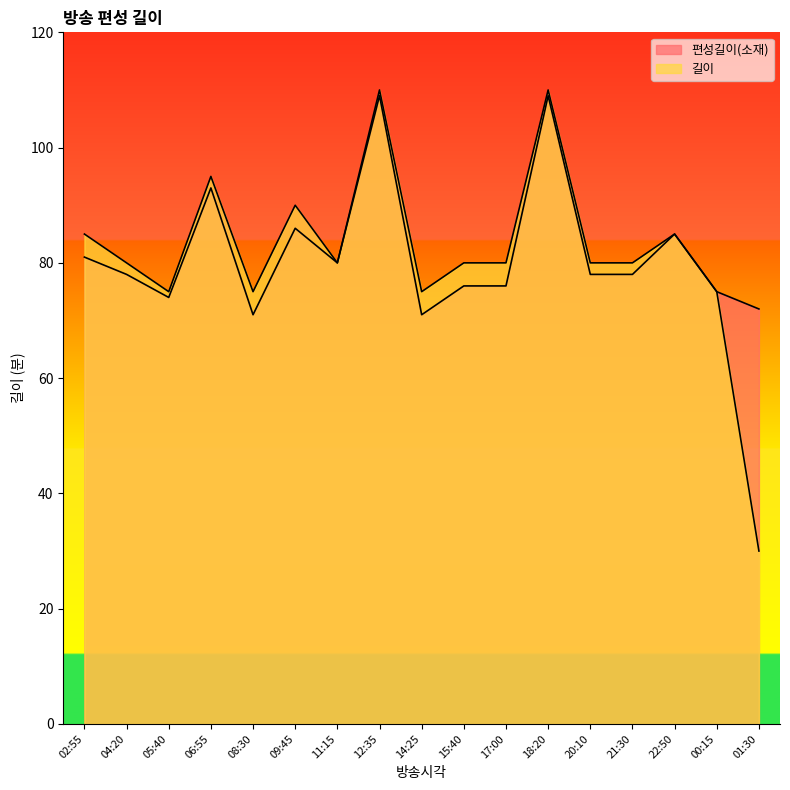

What is the difference between the maximum and minimum values in the 길이 series?

80